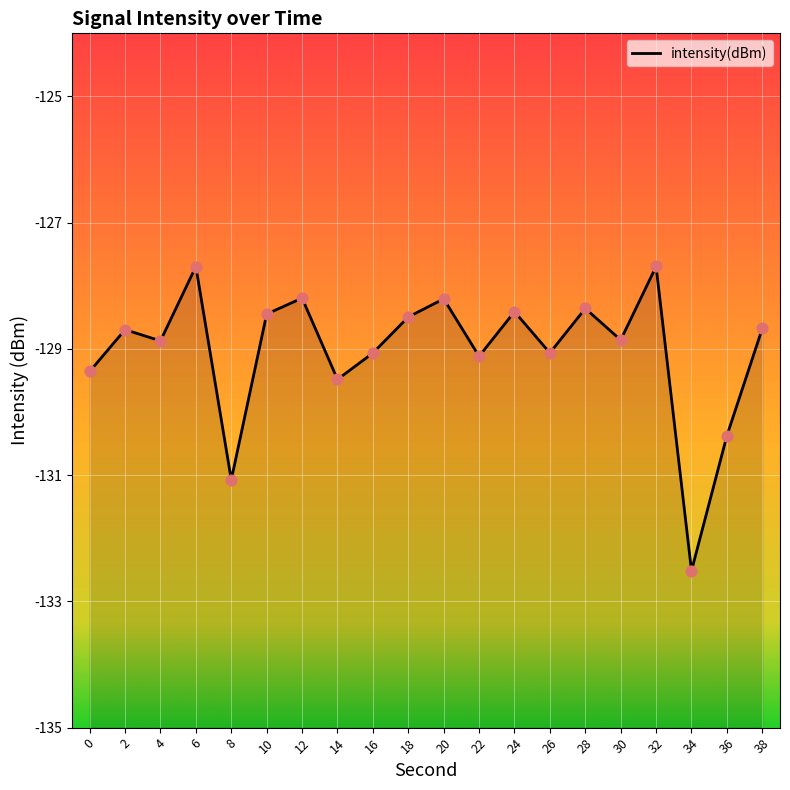

What is the change in value from 0 to 30?

+0.5